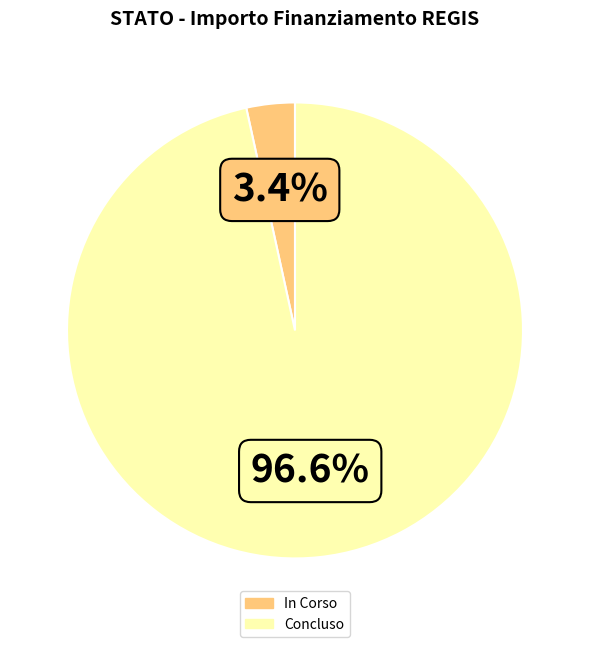

Does Concluso represent more than half of the total?

Yes